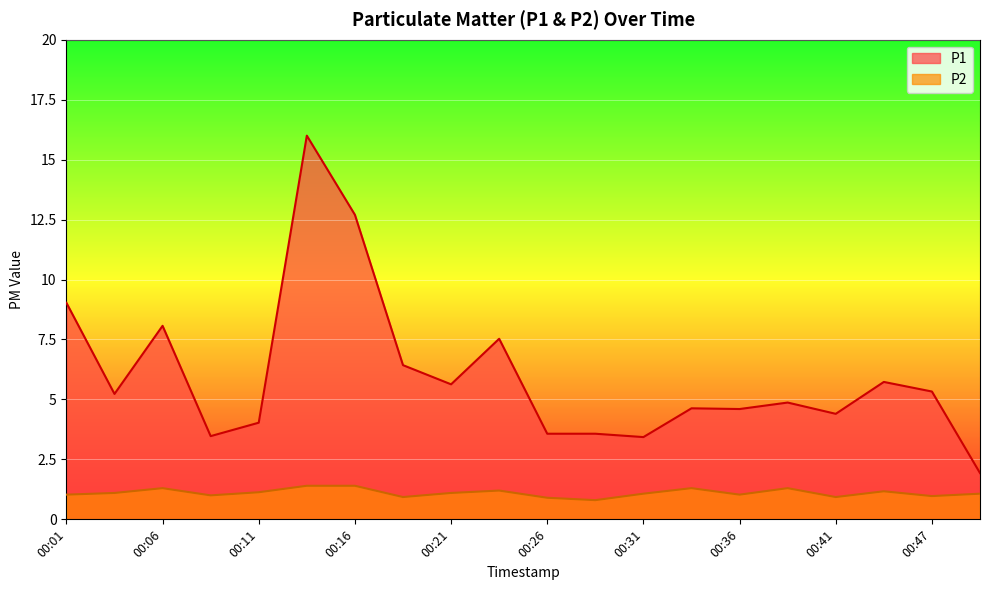

What is the value of the P2 point at the 9th from the left?

1.1